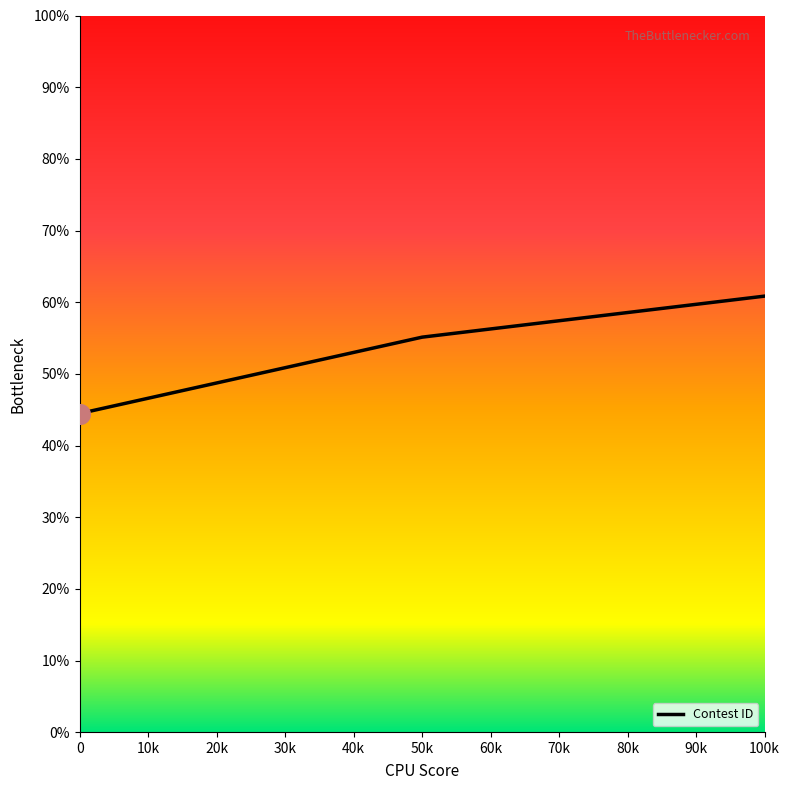

What is the change in value from 0 to 50k?

+10.7